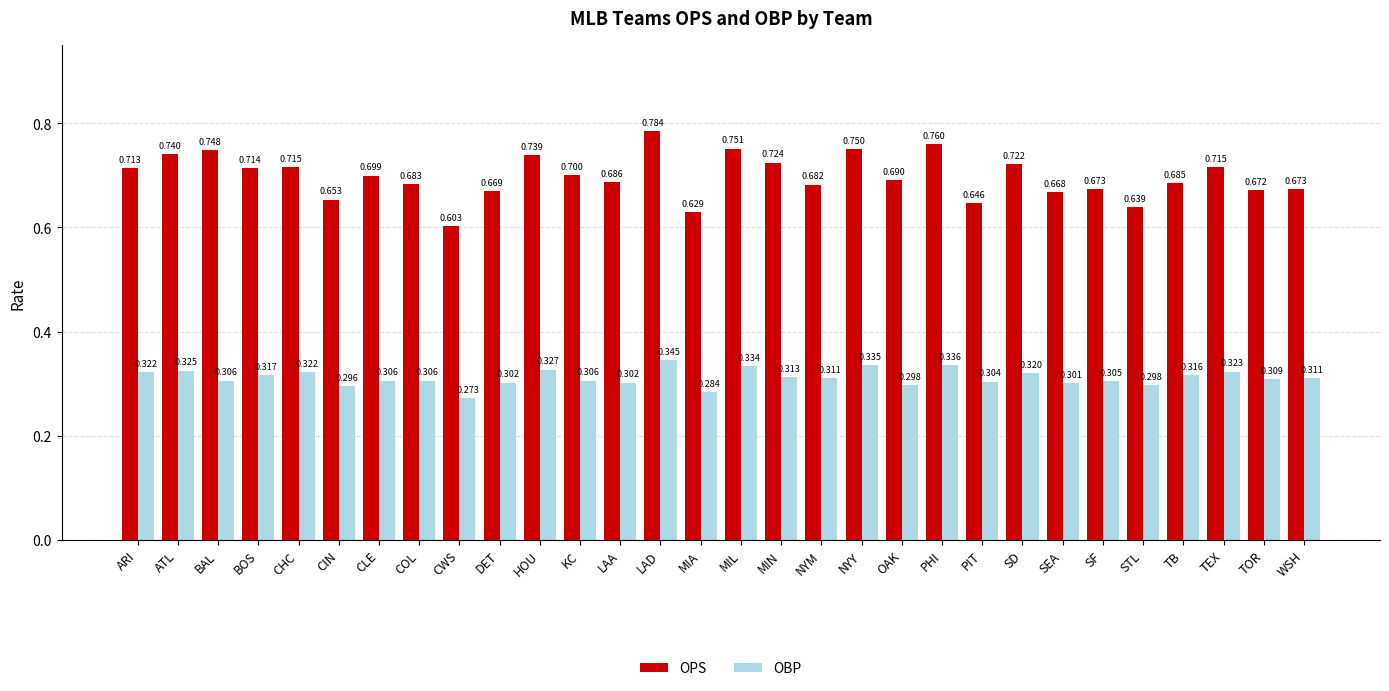

What position from the left is CLE?

7